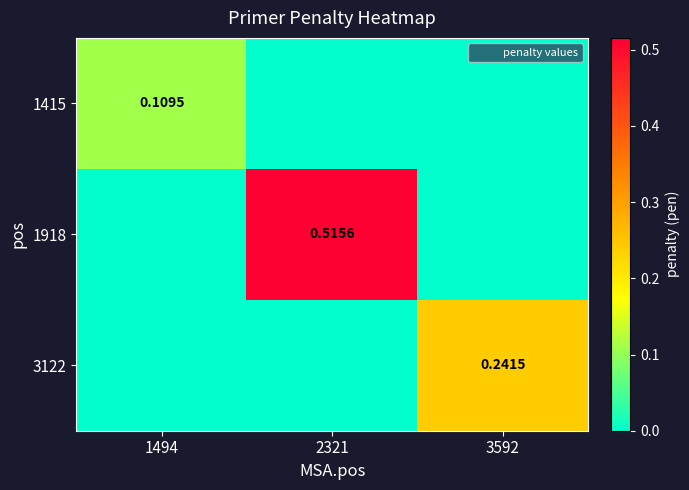

Which category has the lowest value in the 1415 series?

2321